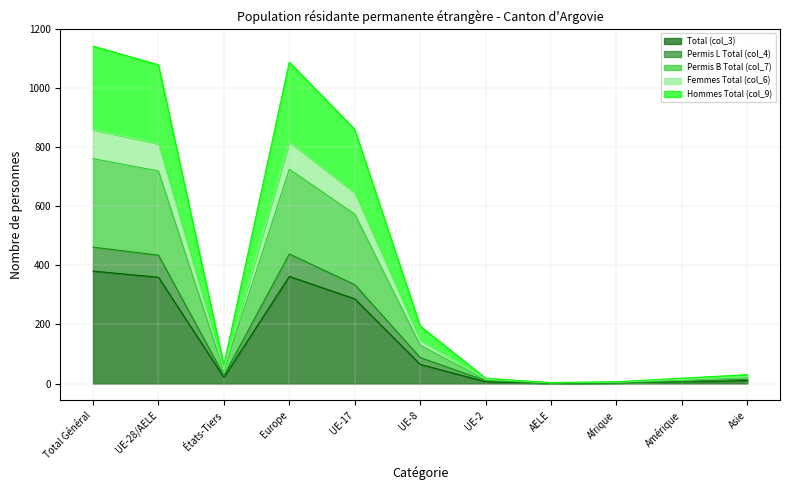

In Total (col_3), how many points are higher than both neighbors (excluding endpoints)?

1